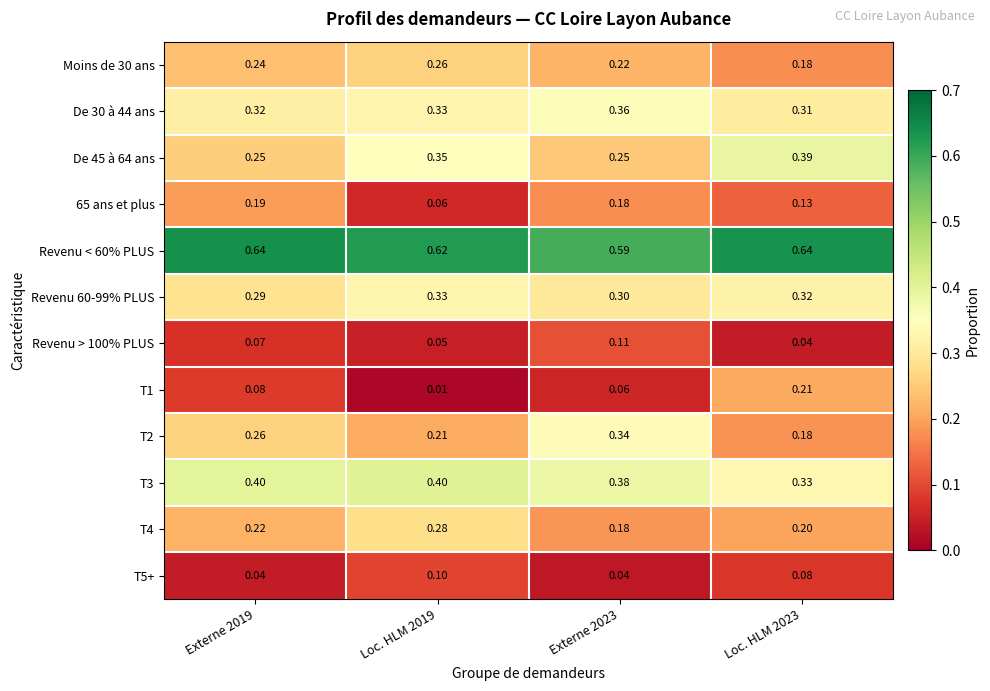

How many series are shown in this chart?

12